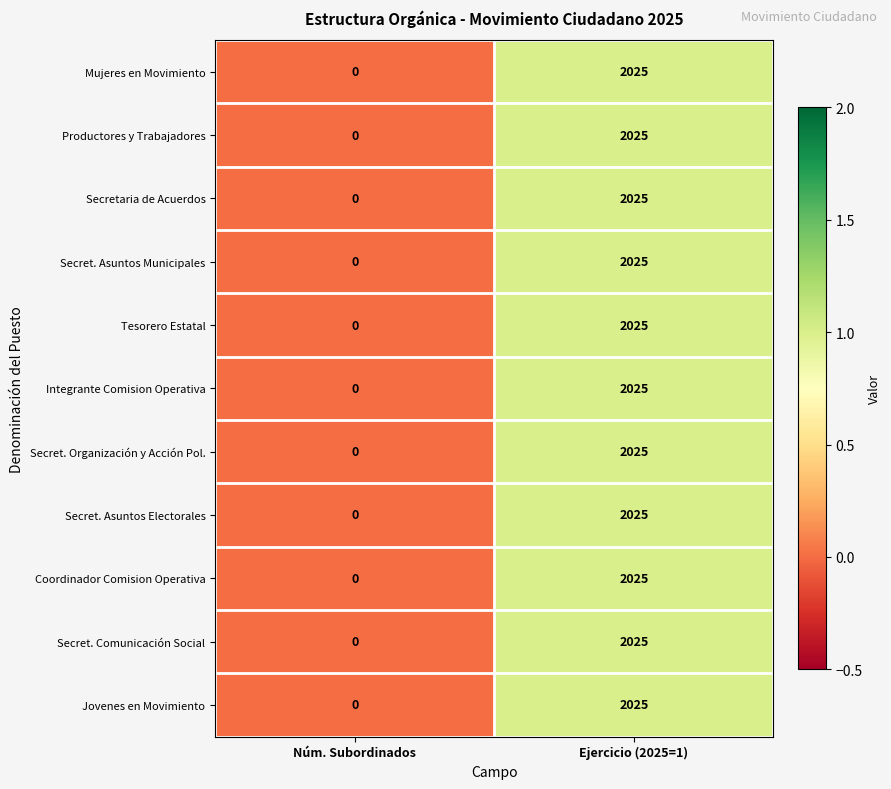

At which label does Productores y Trabajadores reach its minimum?

Núm. Subordinados